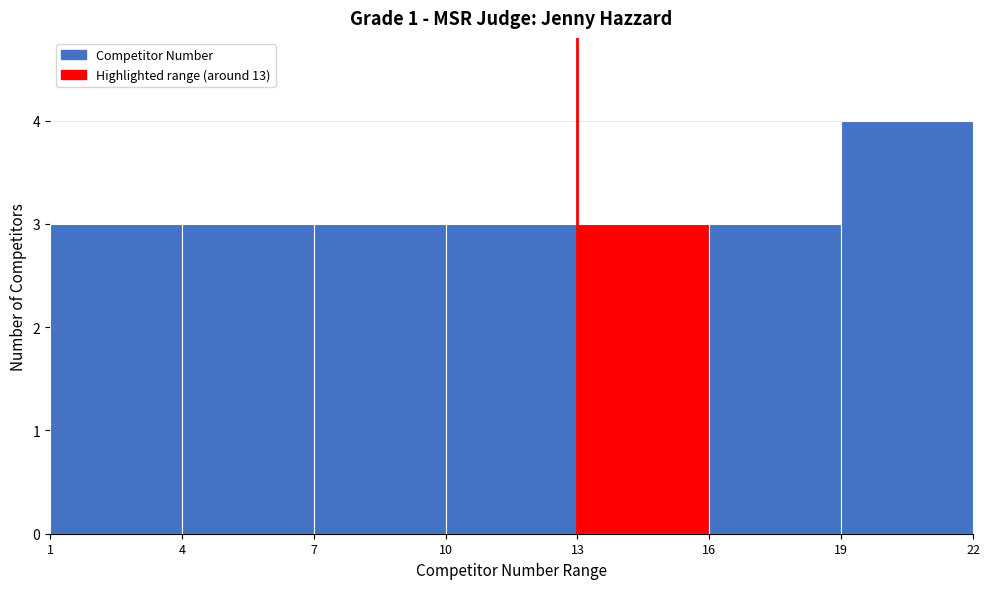

Over which range of the x-axis is the bar tallest?

19 to 22